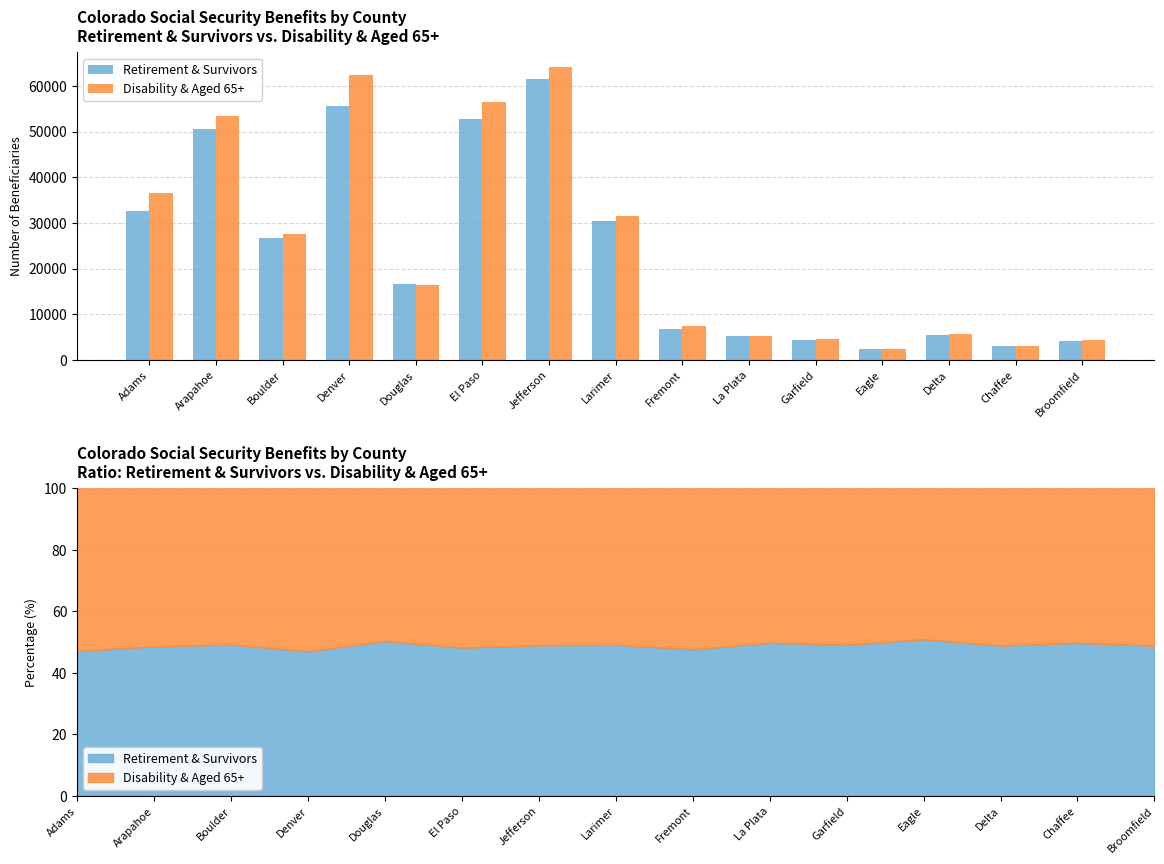

What is the minimum value shown in the chart?

2284